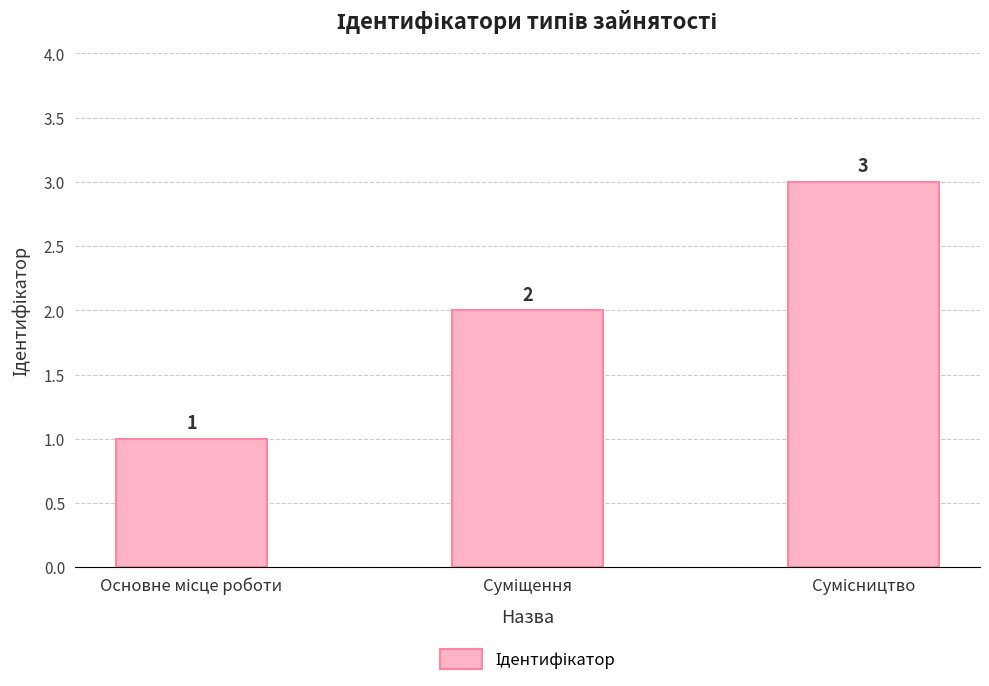

What is the value of the 2nd bar from the left?

2